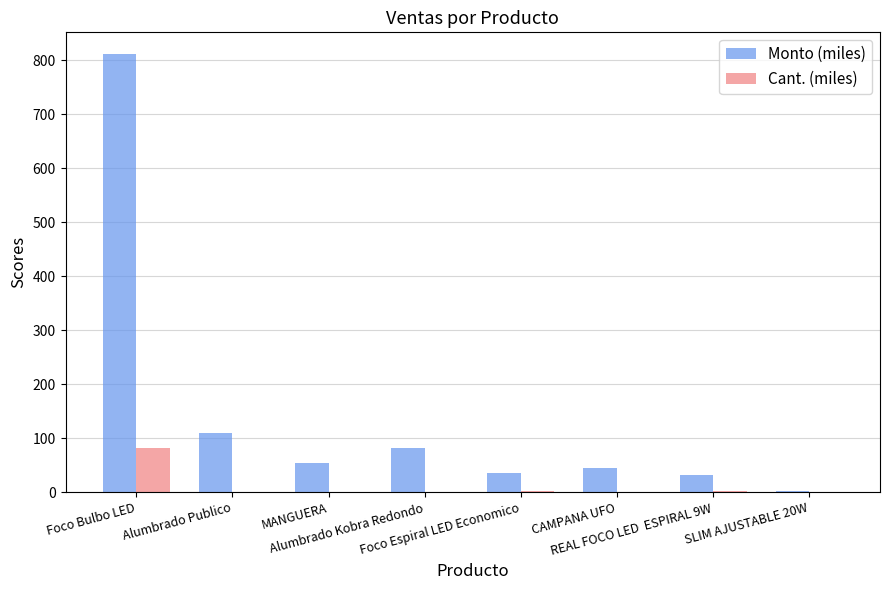

Does the chart contain stacked bars?

No